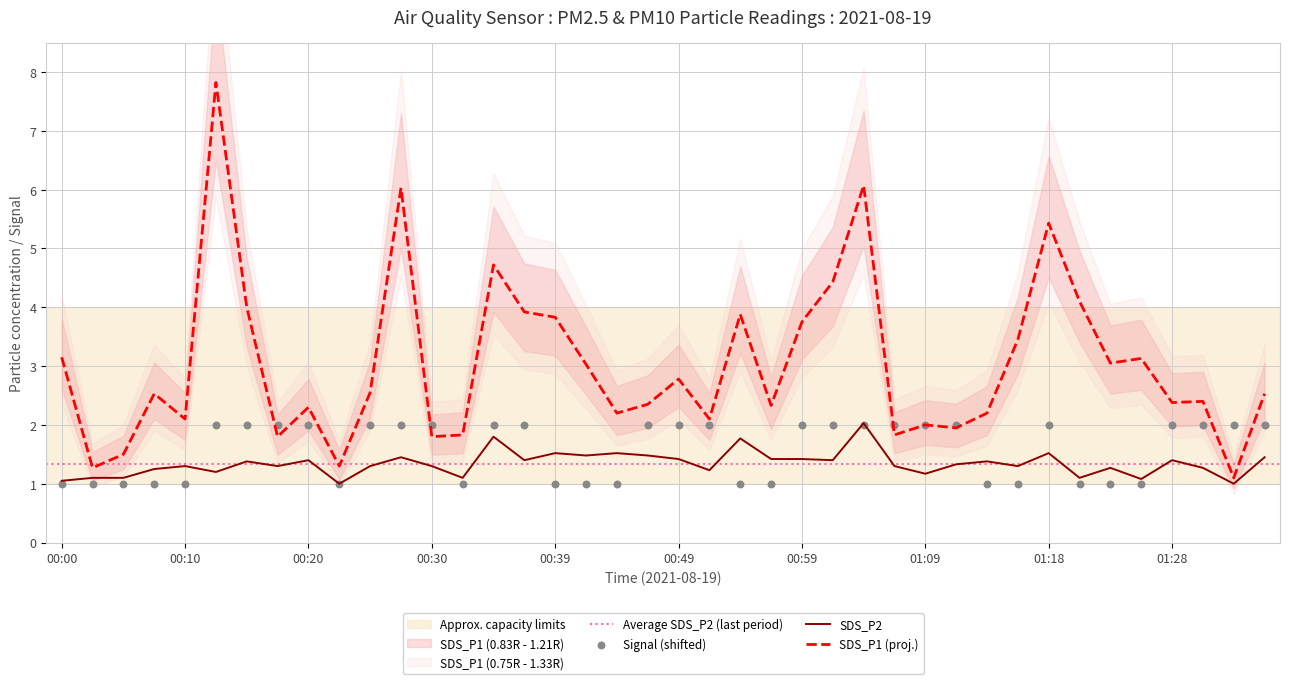

At which category is the sum across all series the highest?

00:12